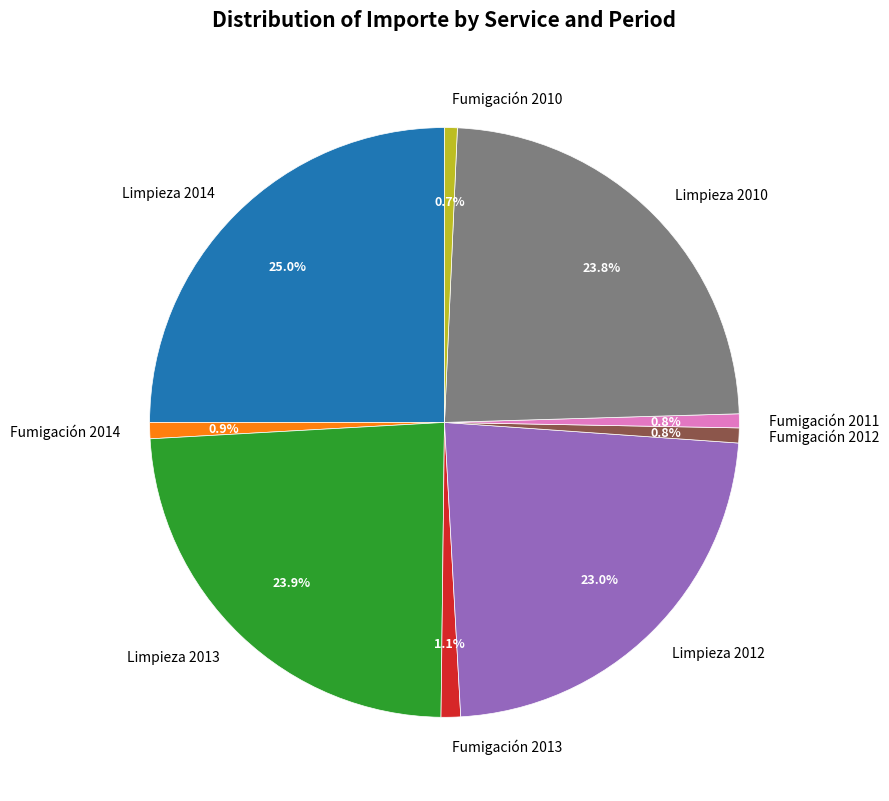

True or false: Limpieza 2014 accounts for 13% of the total.

False